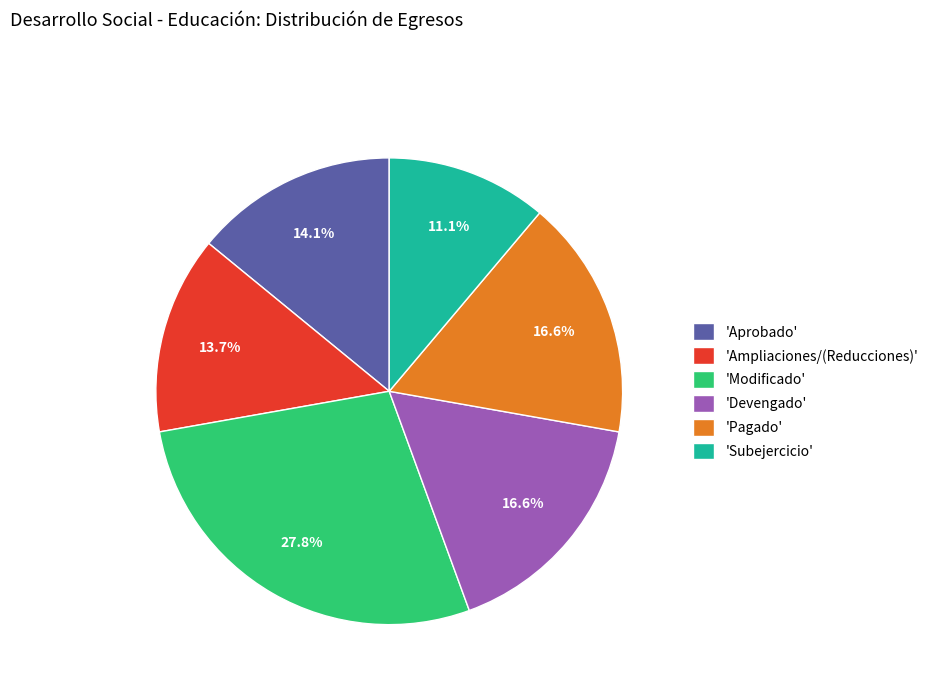

Is there a majority slice in this chart?

No